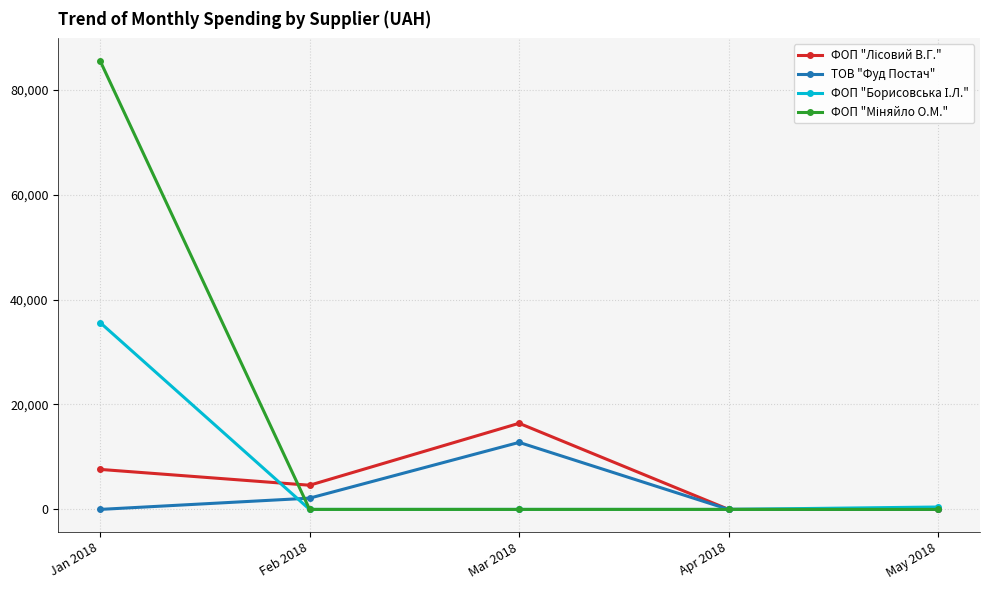

What is the label of the 2nd point from the left?

Feb 2018